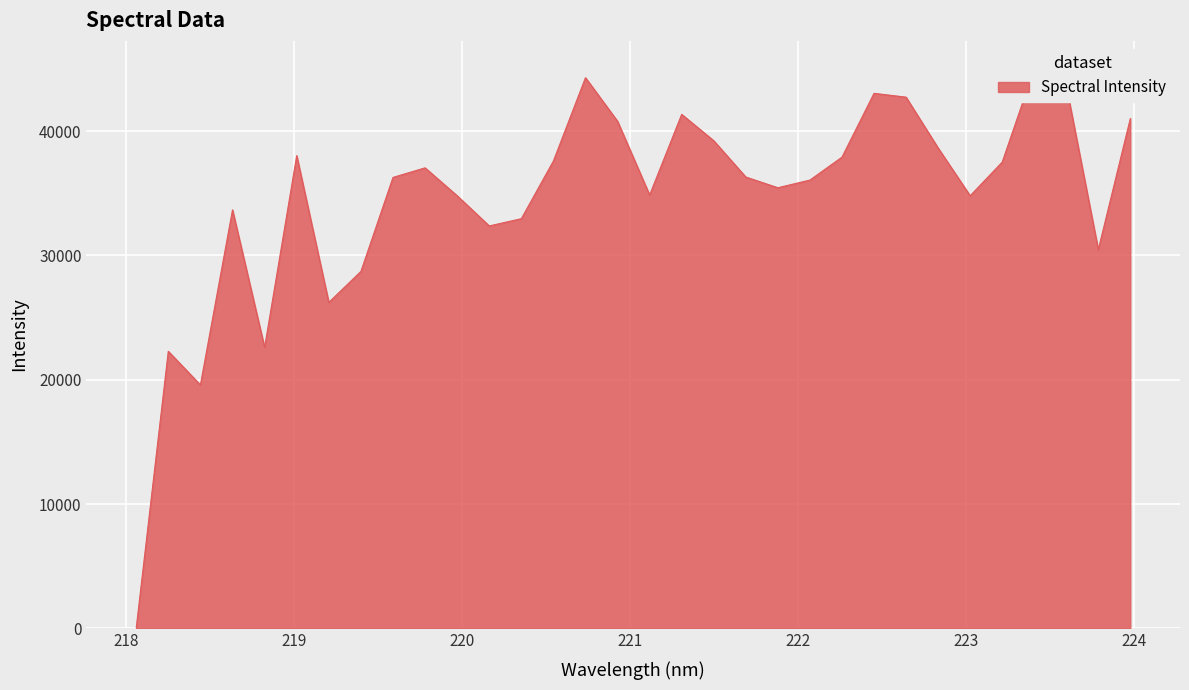

What is the difference between the values at 218.6332 and 222.263?

4241.8